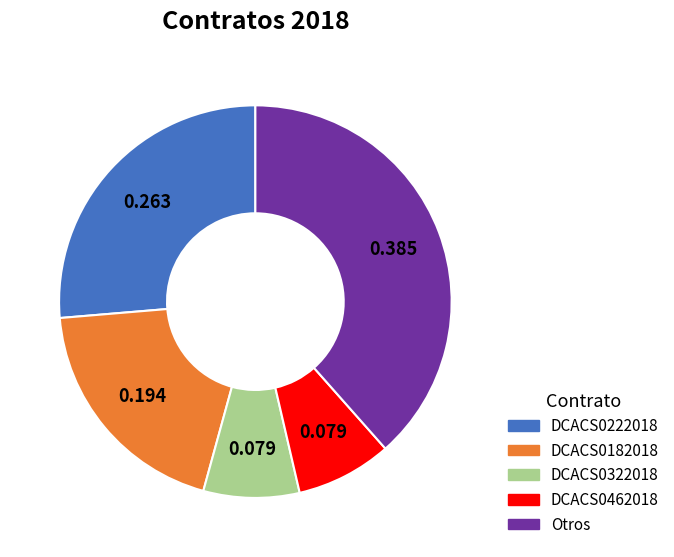

Is DCACS0462018 the majority of the pie?

No